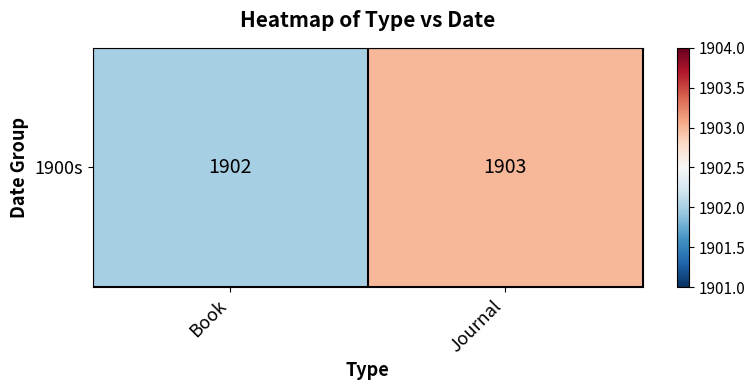

Reading left to right, transcribe all the data shown in this chart.

1902	1903